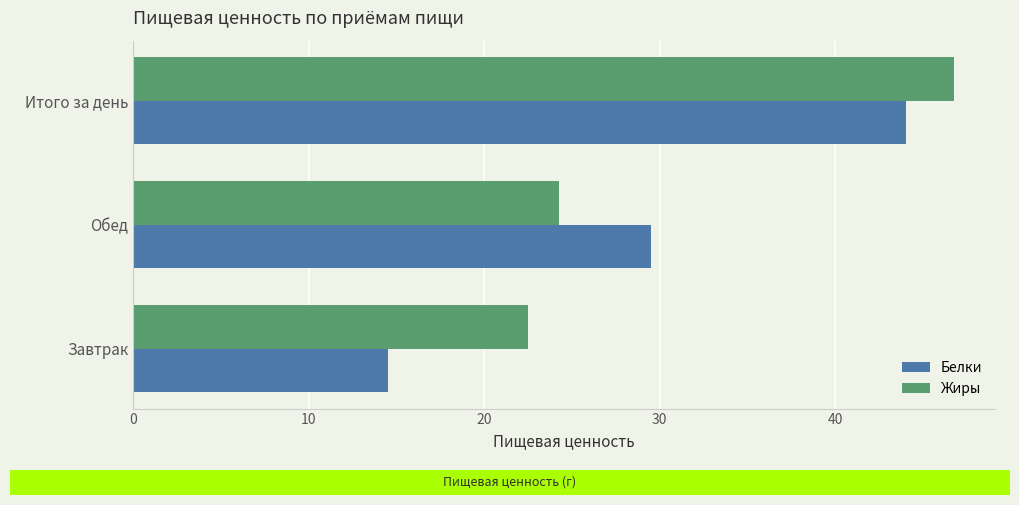

Rank the series at Обед from highest to lowest value.

Белки, Жиры